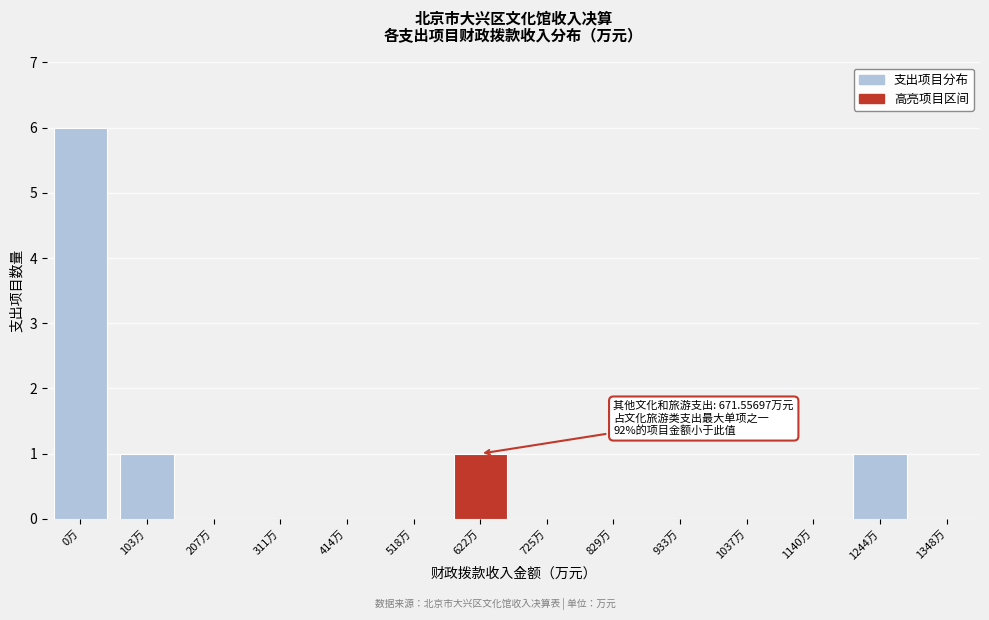

Reading left to right, transcribe all the data shown in this chart.

0万=6	103万=1	207万=0	311万=0	414万=0	518万=0	622万=1	725万=0	829万=0	933万=0	1037万=0	1140万=0	1244万=1	1348万=0